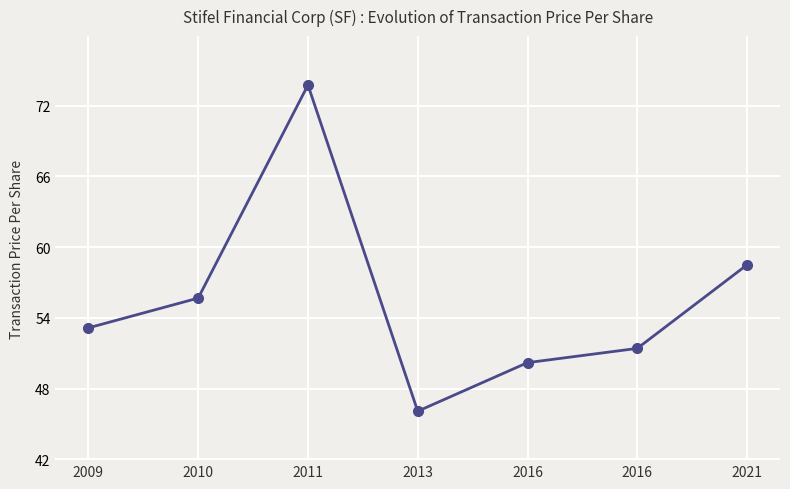

Reading left to right, list all the values displayed in this chart.

2009=53.1	2010=55.7	2011=73.7	2013=46.1	2016=50.2	2016=51.4	2021=58.5